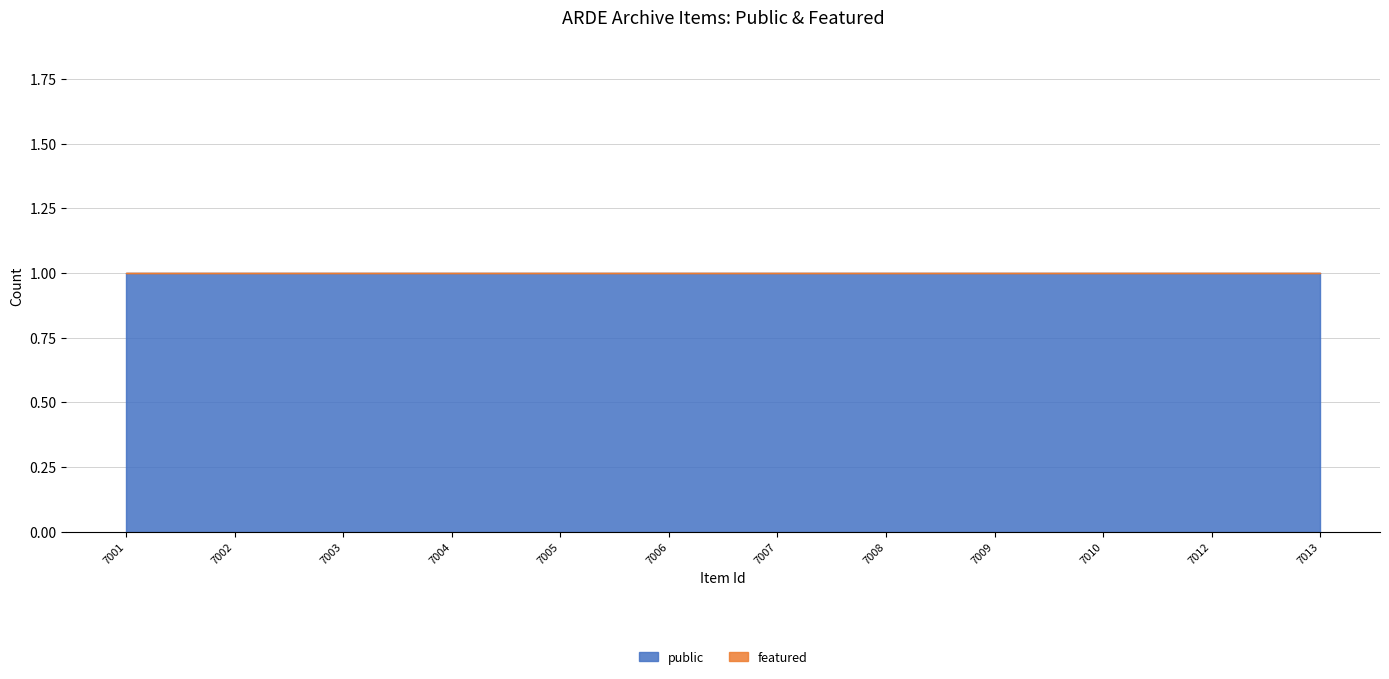

Which has a higher value, 7012 or 7007?

7012